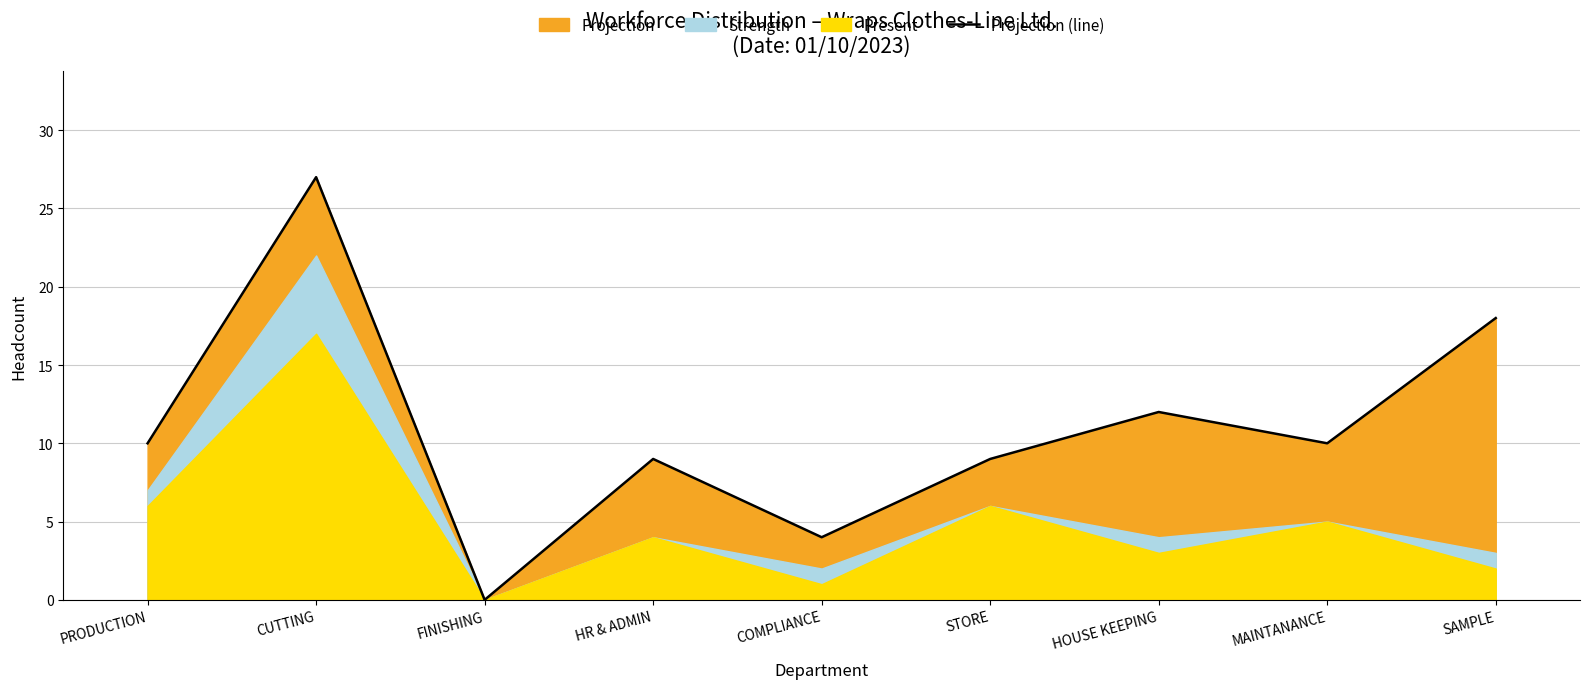

At which category does the data reach its first local valley?

FINISHING